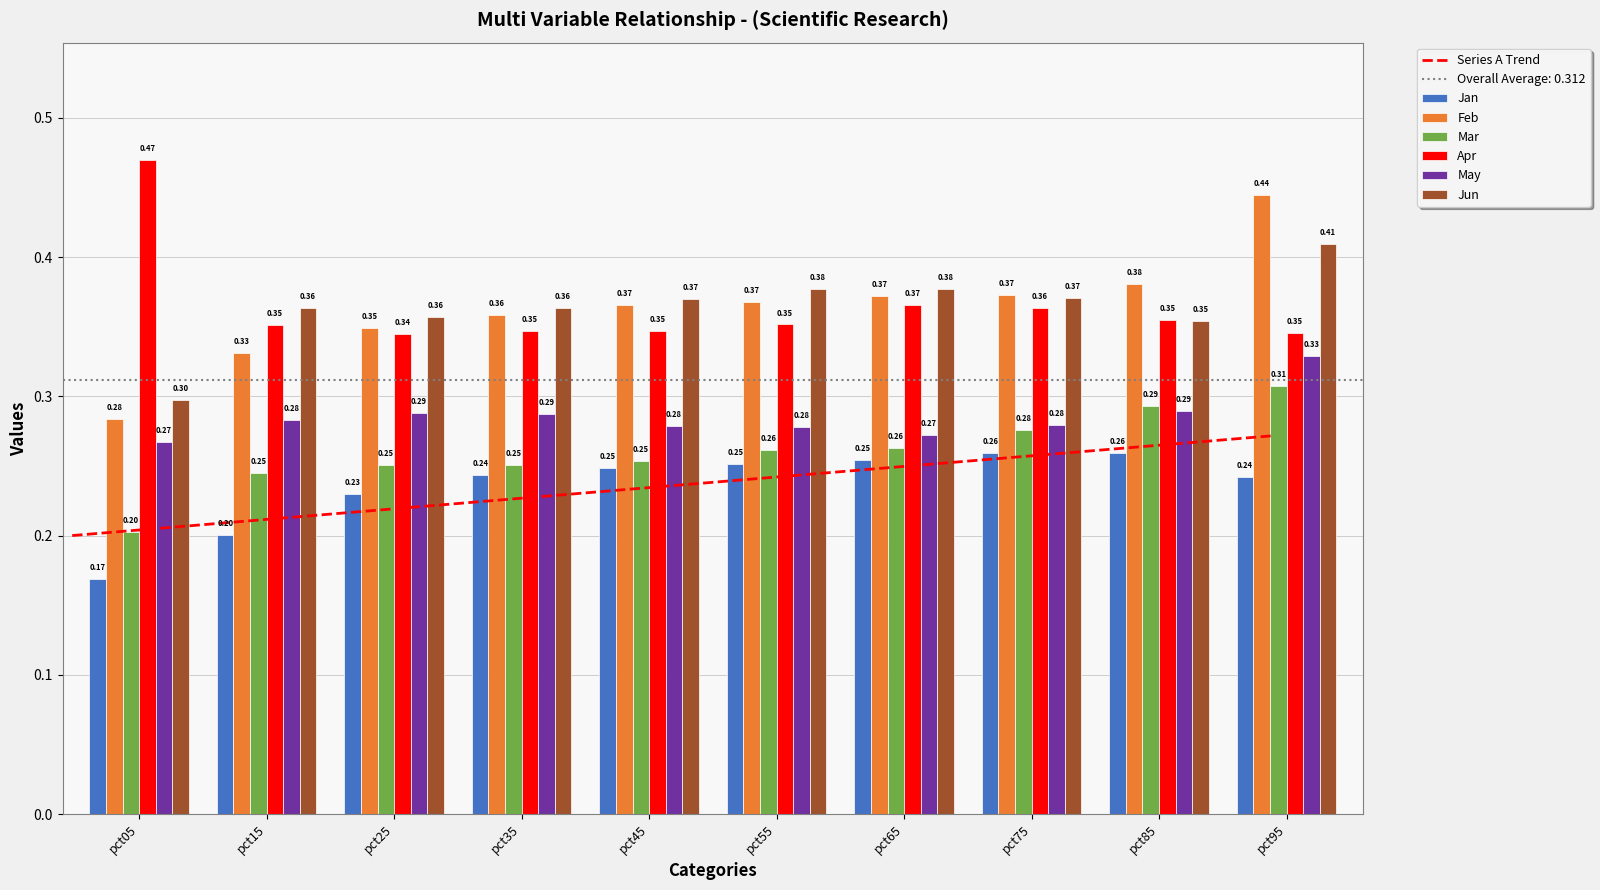

True or false: Apr has a value of 0.5 at pct05.

True